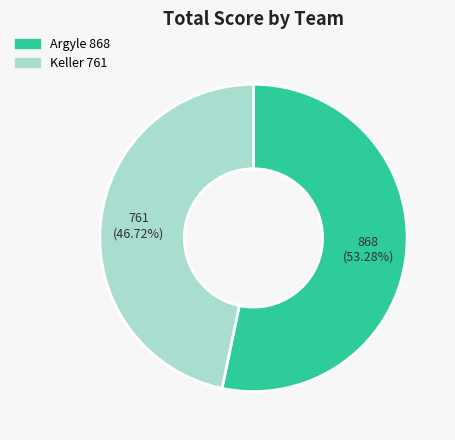

Is there any slice that represents more than half of the pie?

Yes